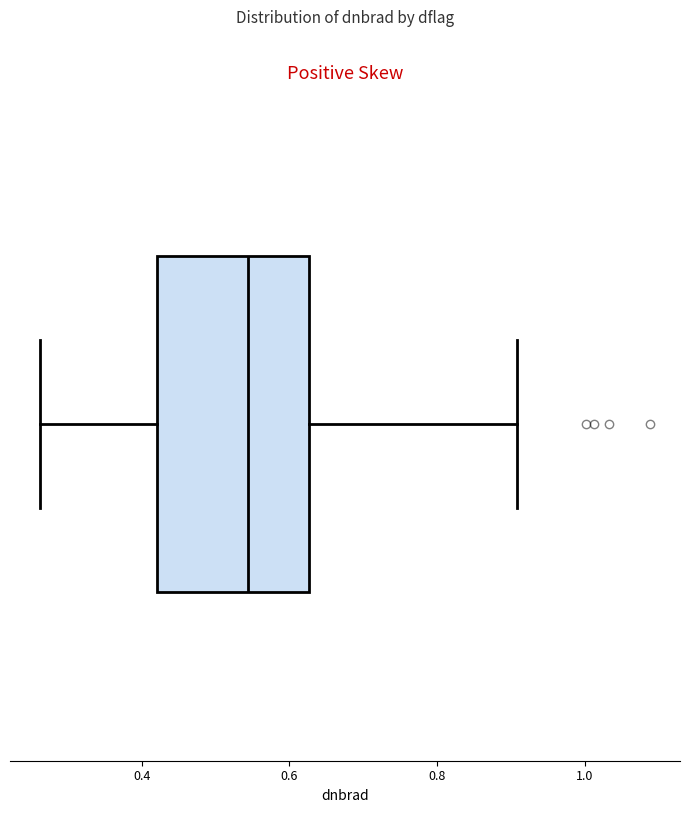

Transcribe this box plot: give where the median line is, the range the box spans, and where the two whiskers end, as read against the x-axis. The values are not printed on the chart, so give them approximately, as read against the axis.

median 0.54, box 0.42 to 0.62, whiskers 0.26 to 0.90